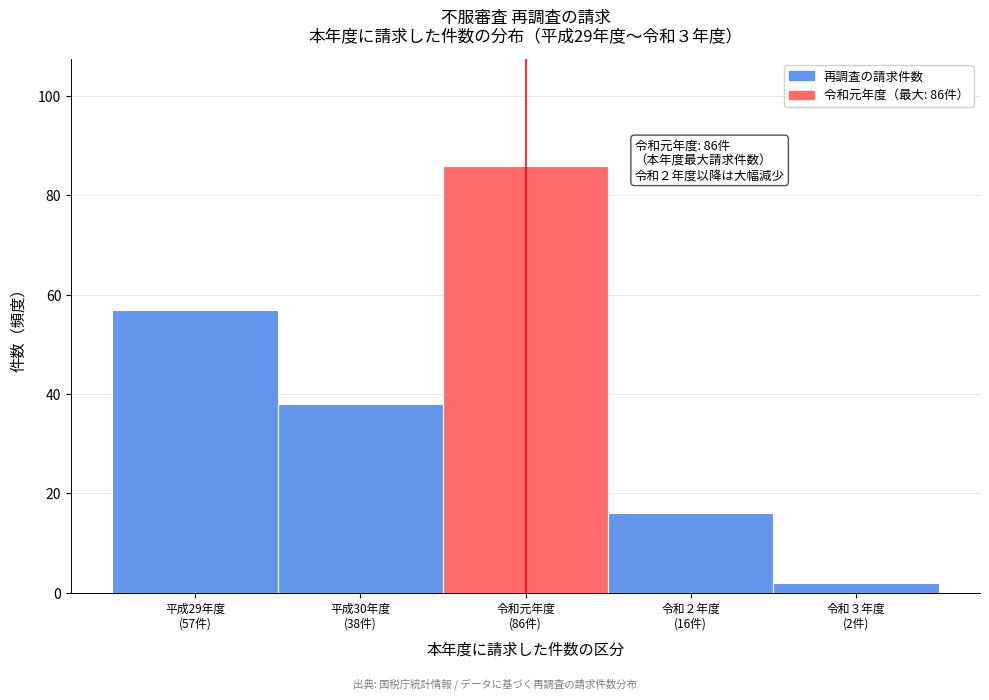

Reading left to right, extract all data points from this chart.

57	38	86	16	2